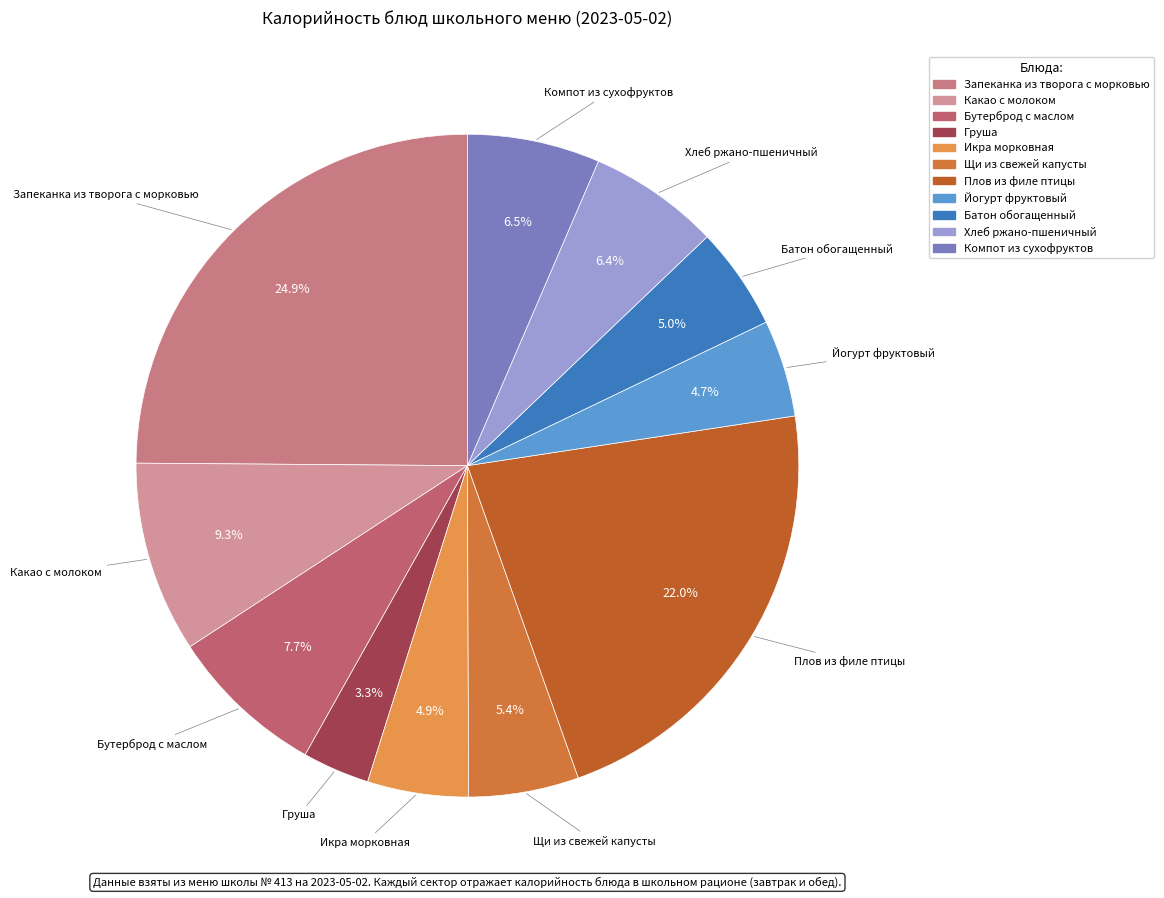

Between Щи из свежей капусты and Плов из филе птицы, which is larger?

Плов из филе птицы